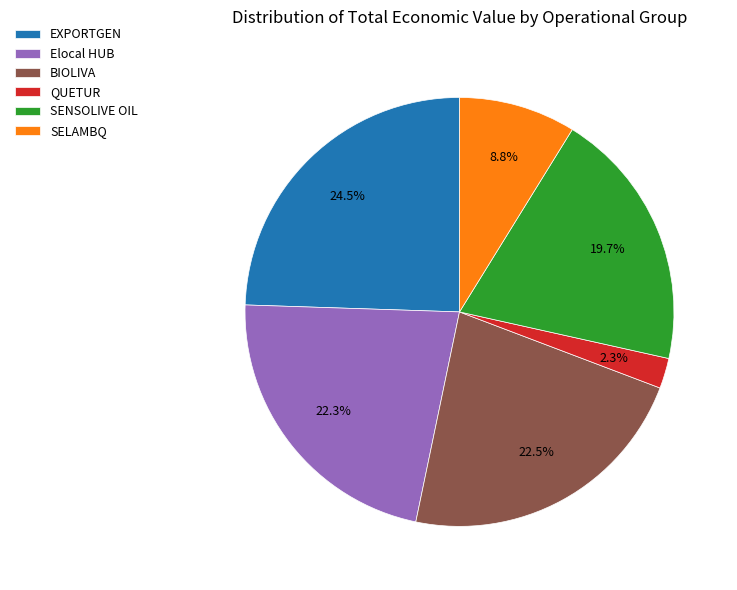

Is it true that Elocal HUB is 8% of the pie?

False